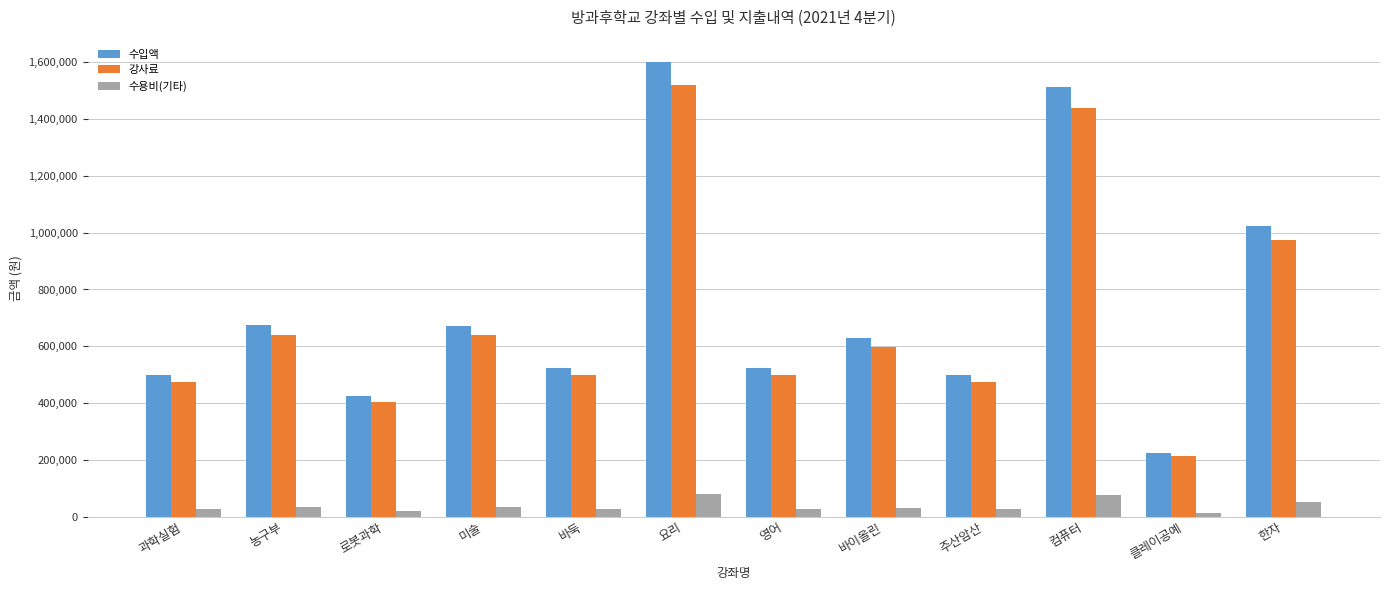

At which label is 강사료 closest to 866875?

한자